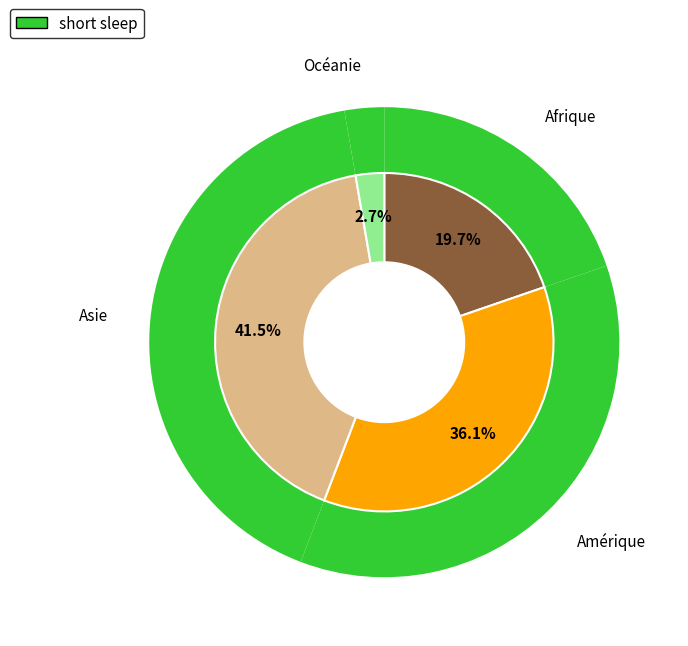

Rank the categories by value from lowest to highest.

Océanie, Afrique, Amérique, Asie